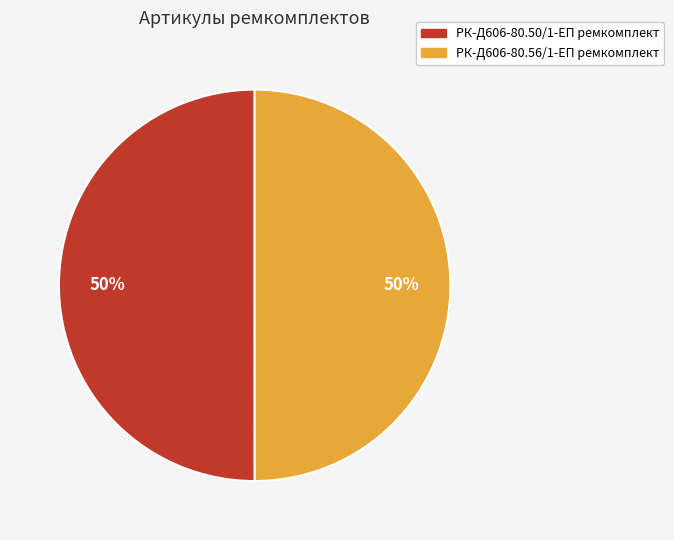

What is the ratio of the value at РК-Д606-80.56/1-ЕП ремкомплект to the value at РК-Д606-80.50/1-ЕП ремкомплект?

1.0